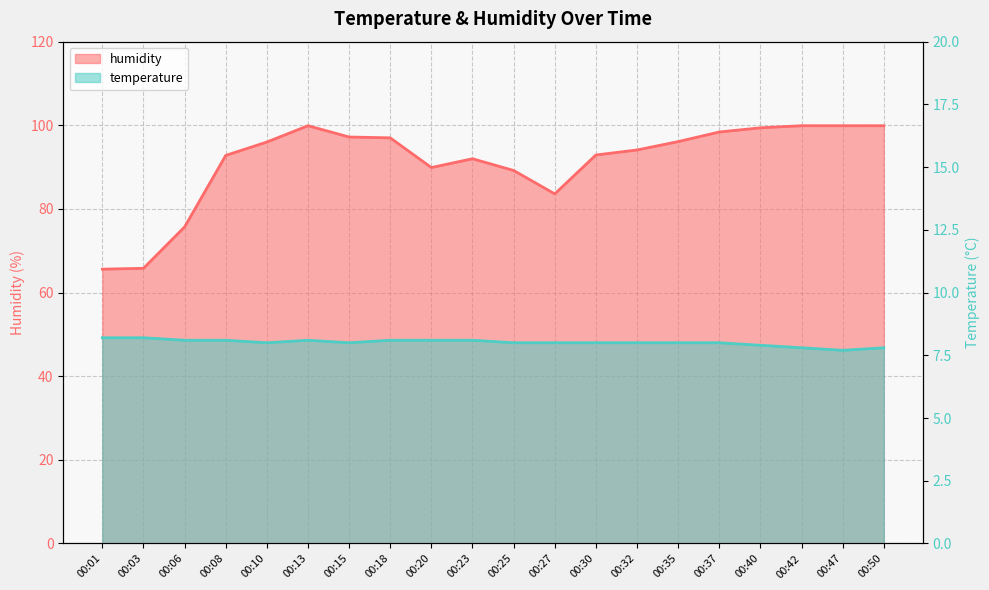

Between 00:06 and 00:15, which series saw the biggest shift?

humidity